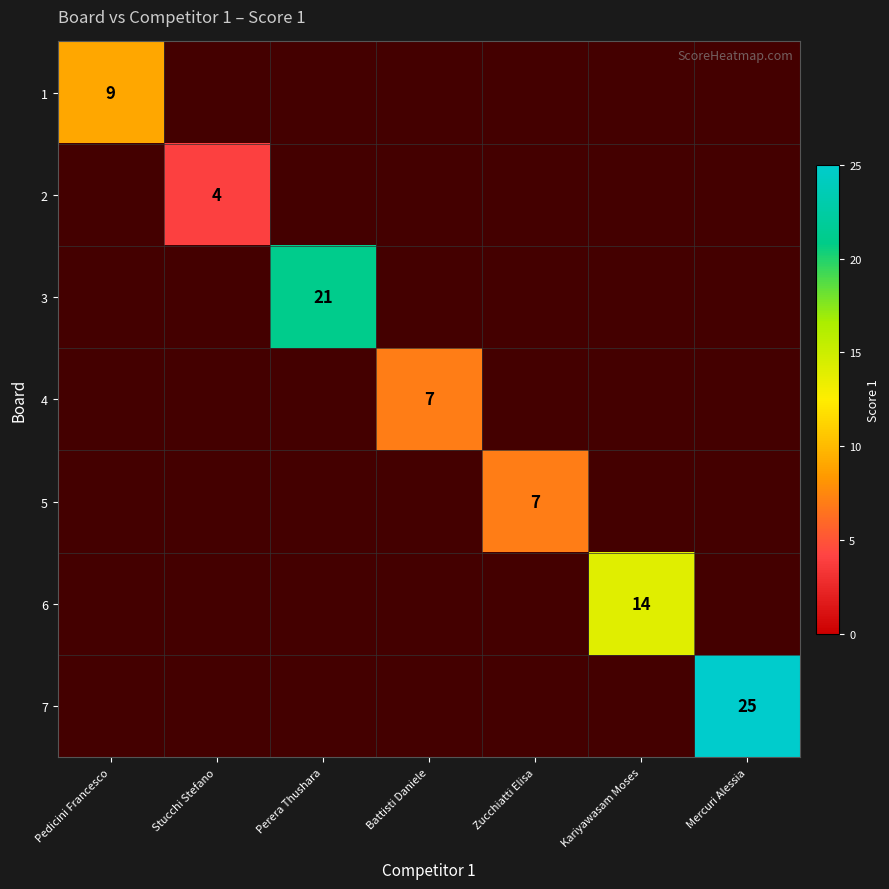

At which category does the chart reach its minimum across all series?

Stucchi Stefano